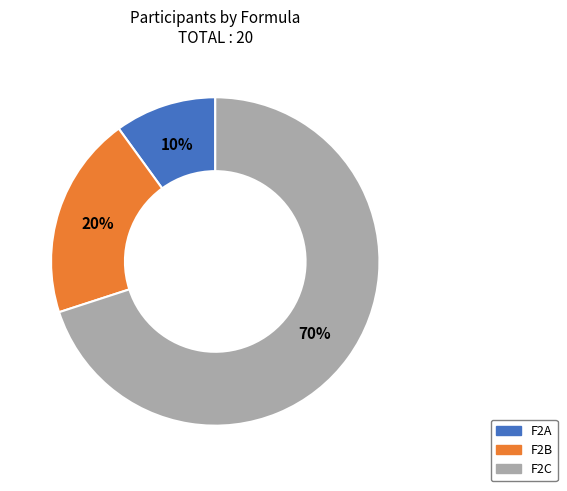

What is the largest slice in the pie chart?

F2C